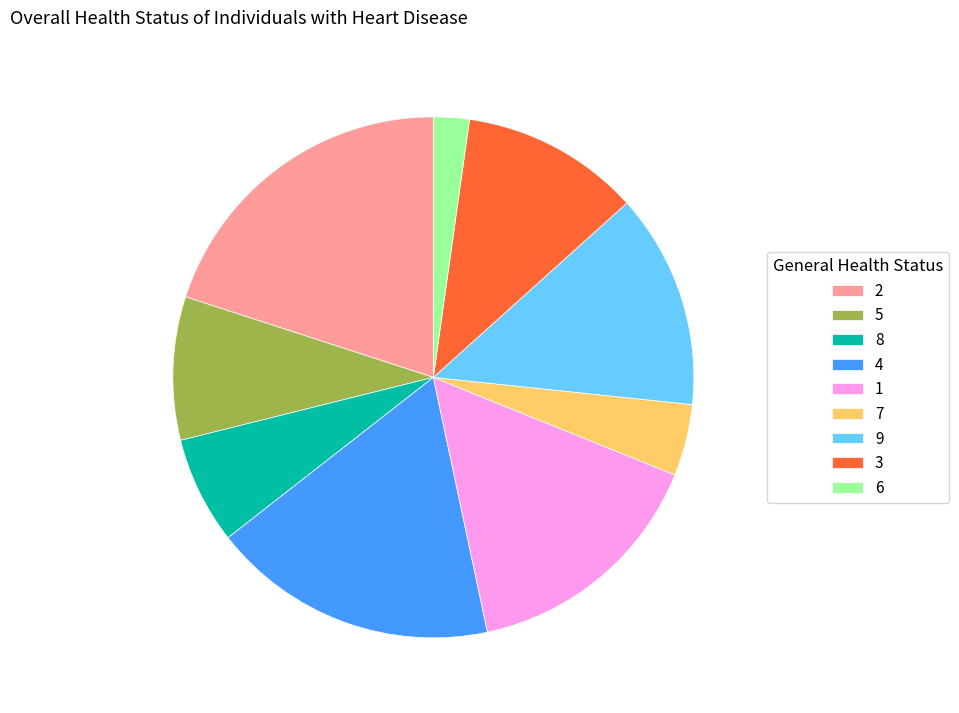

What is the smallest slice in the pie chart?

6